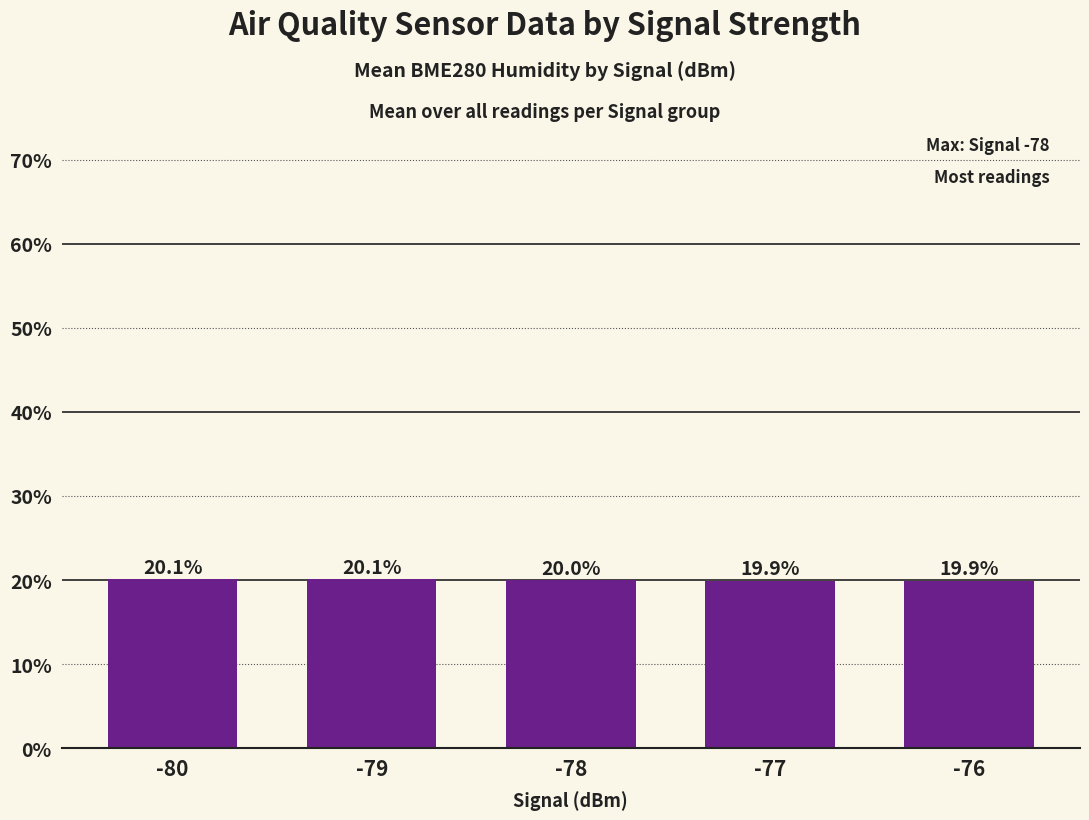

True or false: the data shows 20.0 at -78.

True